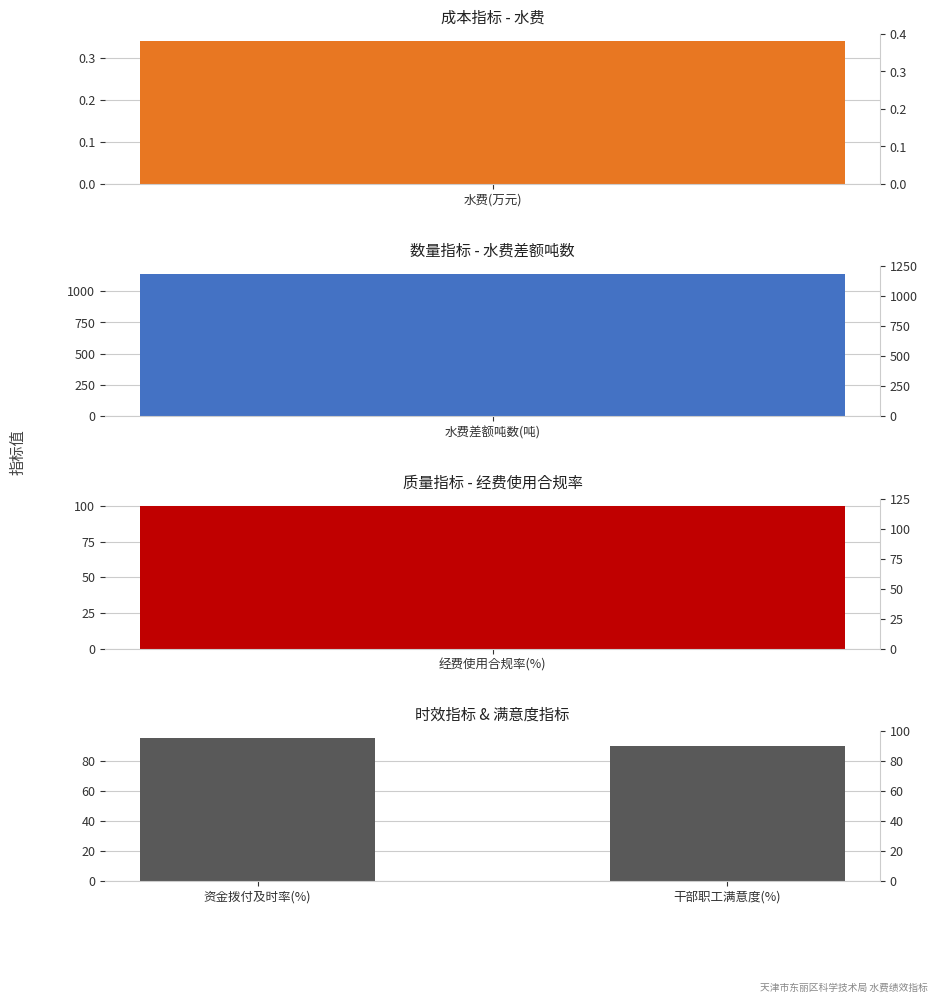

What is the average value?

92